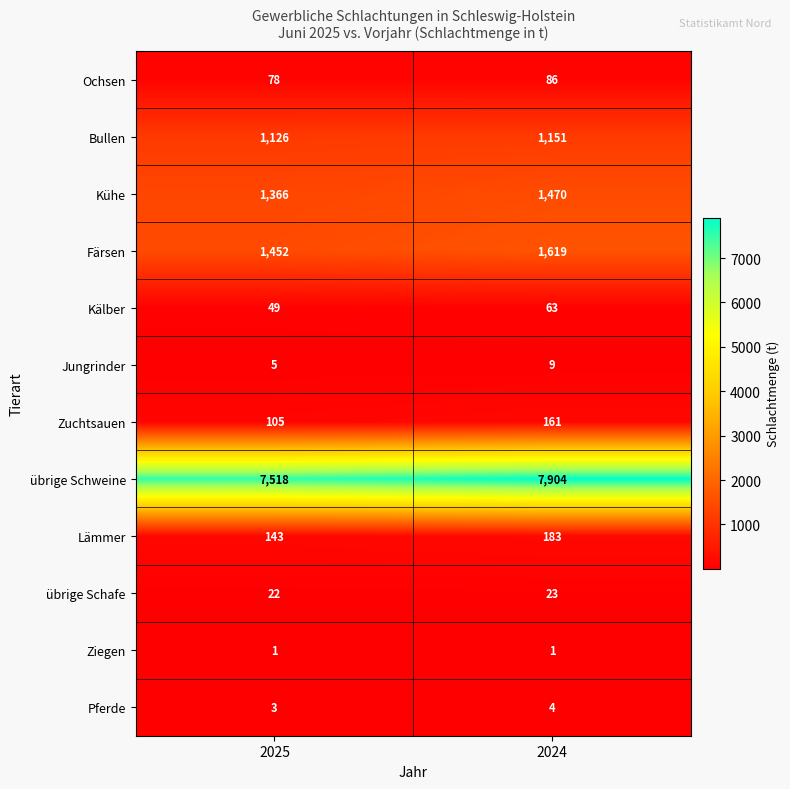

At which category is the sum across all series the highest?

2024